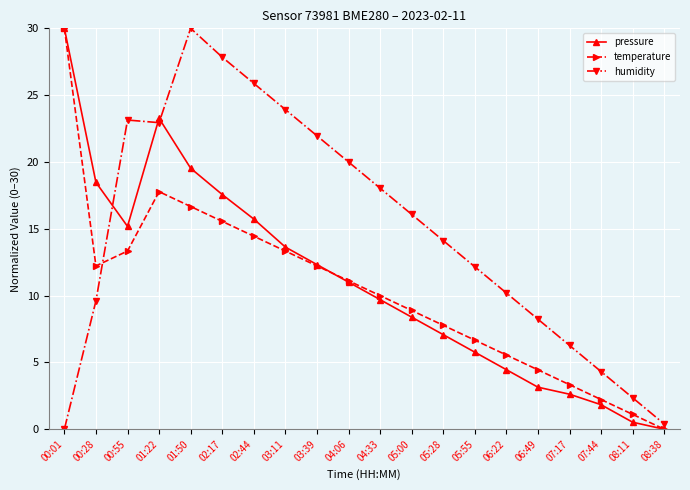

After their last crossing, which series has the higher values: pressure or humidity?

humidity